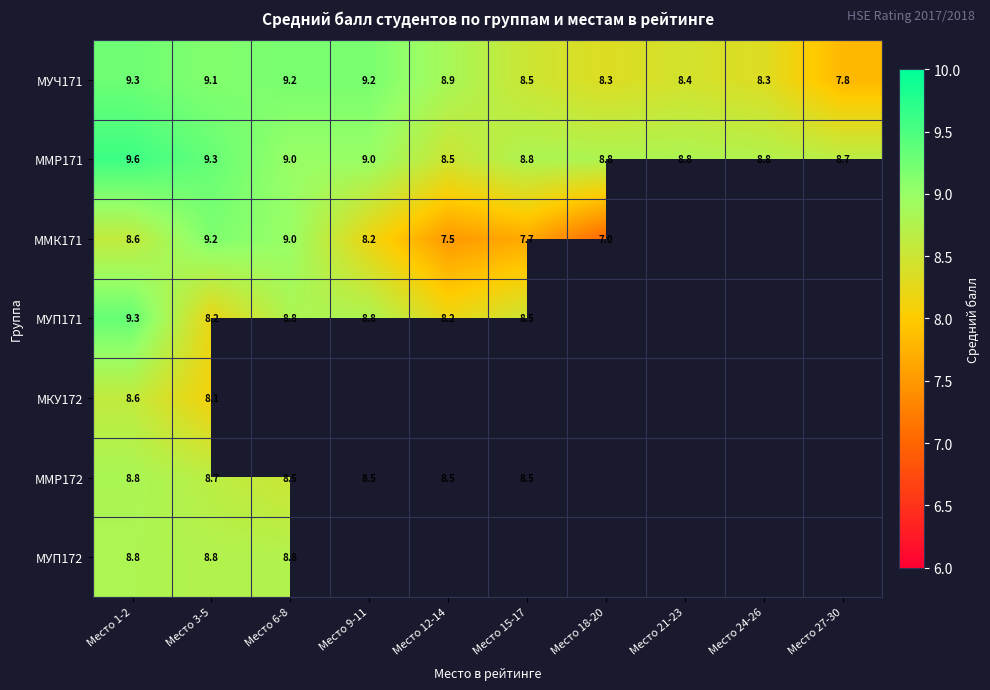

Is the value of ММР171 at Место 3-5 greater than the value of ММР172 at Место 6-8?

Yes